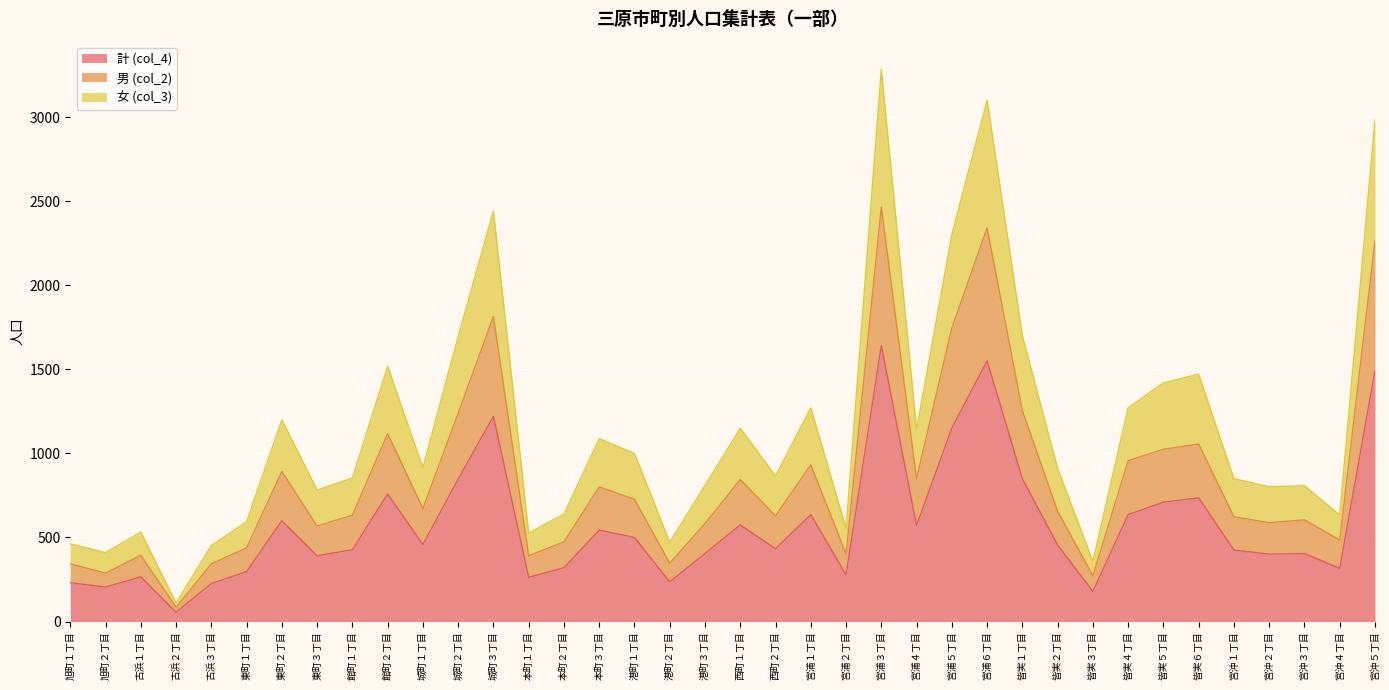

How many data points in 計 (col_4) are less than 455?

19